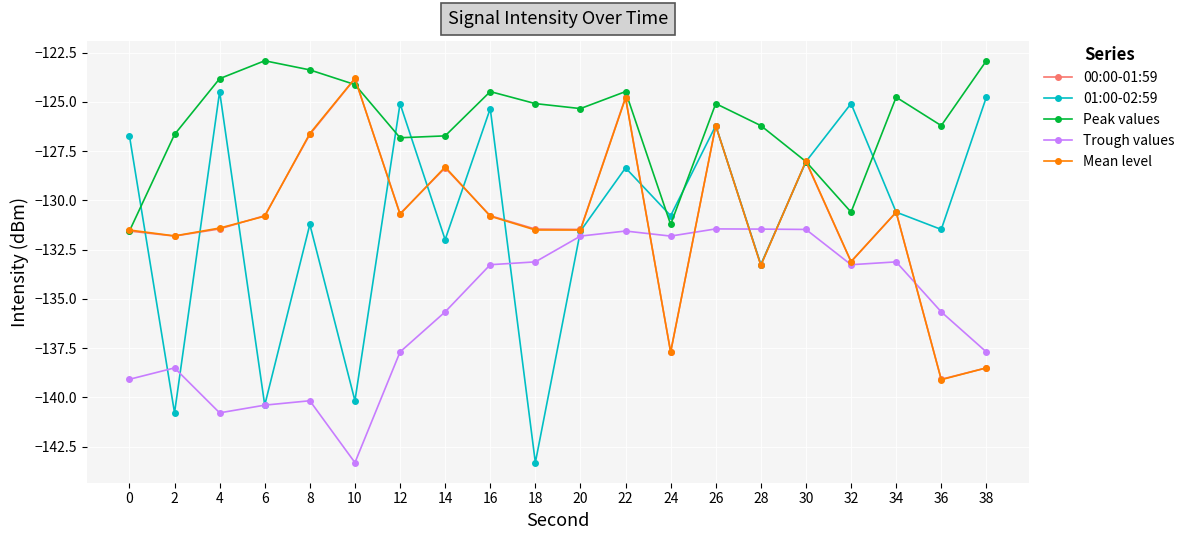

How many lines are shown in the chart?

5